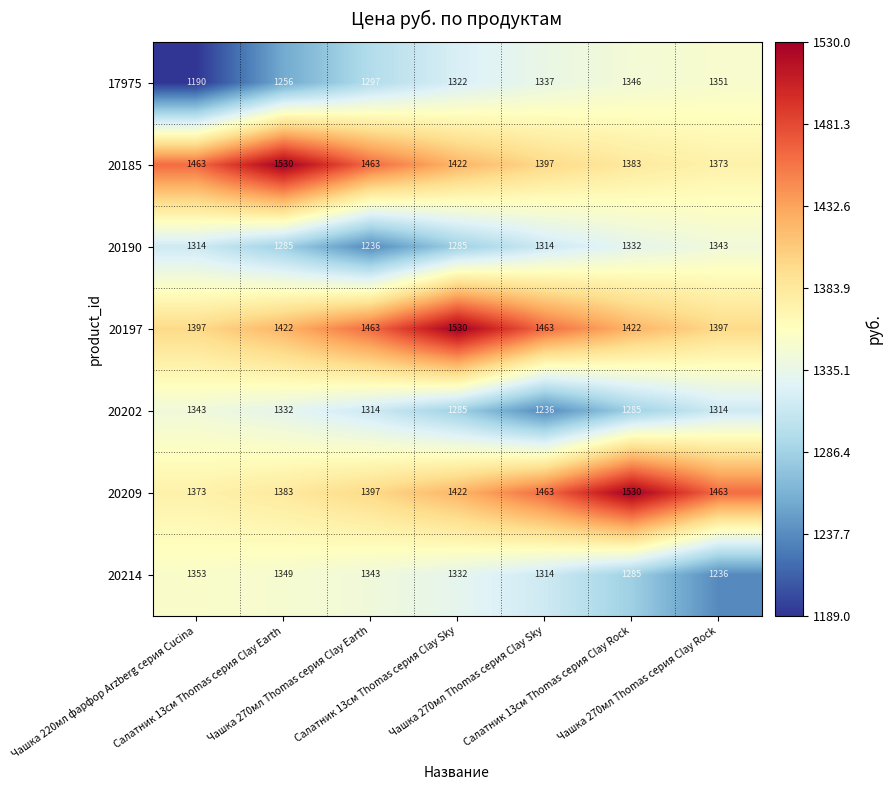

Which series has the widest spread of values?

17975